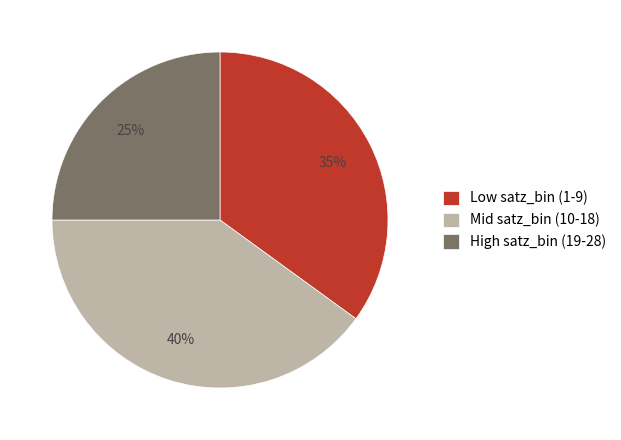

To the nearest percent, what is the difference between the Low satz_bin (1-9) and Mid satz_bin (10-18) slice percentages?

5%